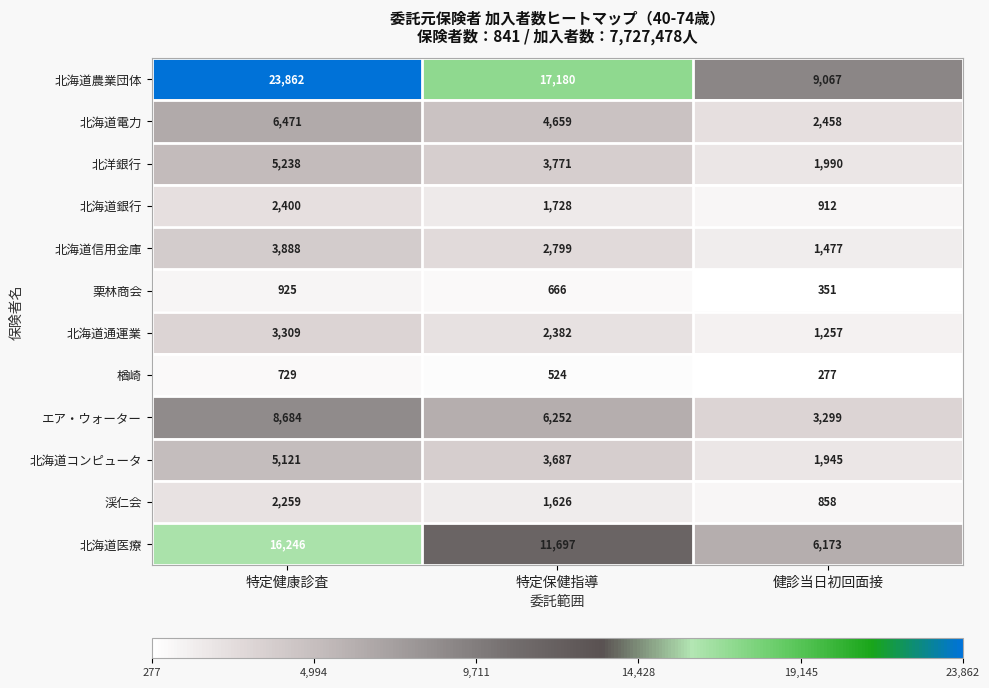

What is the difference between the highest and lowest values at 健診当日初回面接?

8790